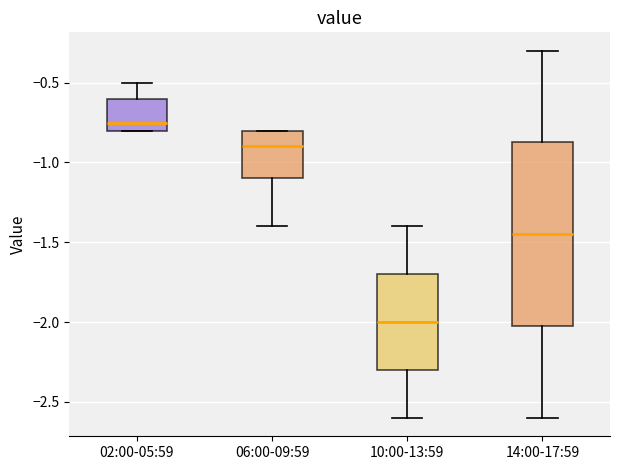

Reading left to right, transcribe this box plot: for each box, give where its median line is, the range the box spans, and where its two whiskers end, as read against the y-axis. The values are not printed on the chart, so give them approximately, as read against the axis.

02:00-05:59: median -0.75, box -0.80 to -0.60, whiskers -0.80 to -0.50
06:00-09:59: median -0.90, box -1.10 to -0.80, whiskers -1.40 to -0.80
10:00-13:59: median -2.00, box -2.30 to -1.70, whiskers -2.60 to -1.40
14:00-17:59: median -1.45, box -2.00 to -0.85, whiskers -2.60 to -0.30